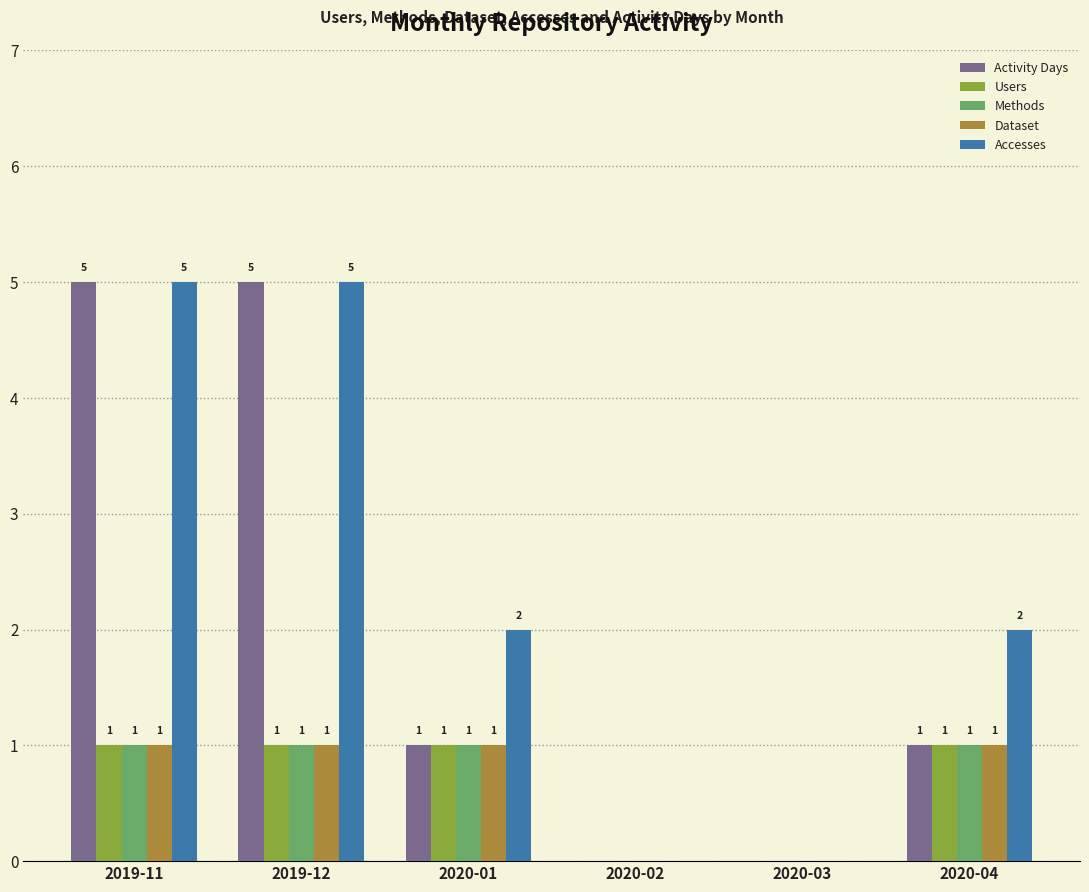

What is the sum of all Accesses values?

14